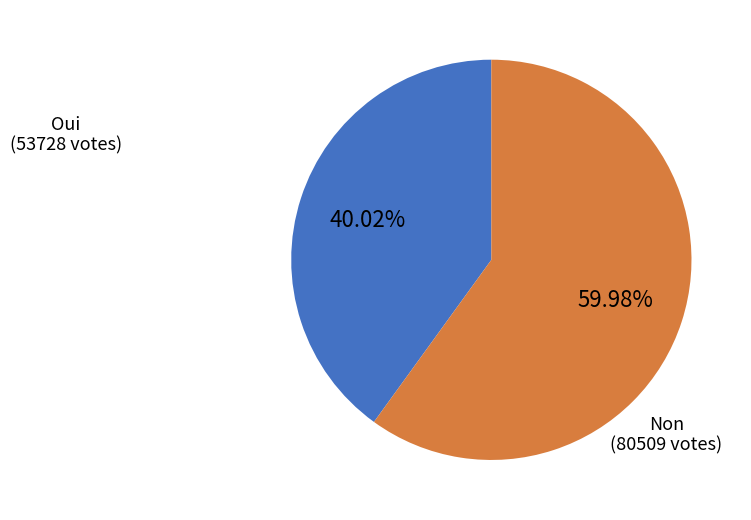

Which category has the smallest portion of the pie?

Oui